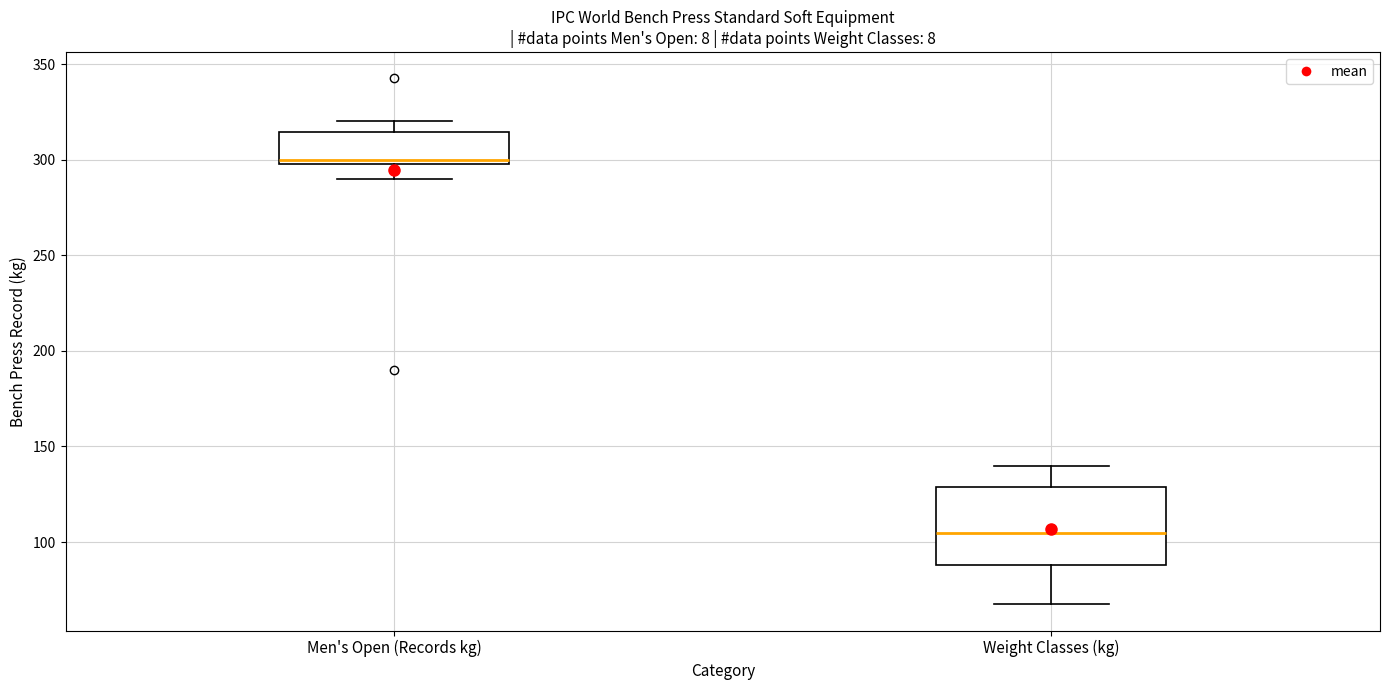

Reading left to right, transcribe this box plot: for each box, give where its median line is, the range the box spans, and where its two whiskers end, as read against the y-axis. The values are not printed on the chart, so give them approximately, as read against the axis.

Men's Open (Records kg): median 300 (just above the box's lower edge), box 300 to 315, whiskers 290 to 320
Weight Classes (kg): median 105, box 90 to 130, whiskers 70 to 140